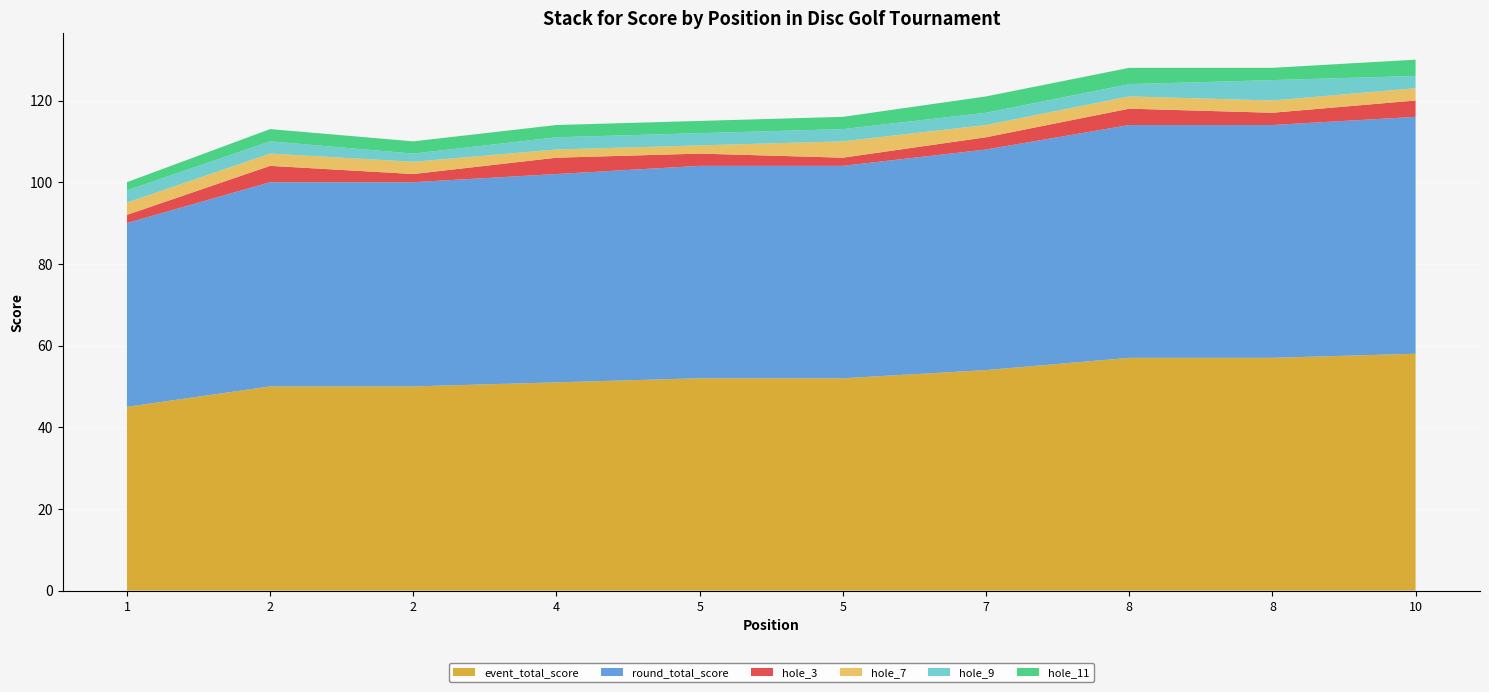

Reading right to left, what are all the values shown in this chart?

event_total_score: 58	57	57	54	52	52	51	50	50	45
round_total_score: 58	57	57	54	52	52	51	50	50	45
hole_3: 4	3	4	3	2	3	4	2	4	2
hole_7: 3	3	3	3	4	2	2	3	3	3
hole_9: 3	5	3	3	3	3	3	2	3	3
hole_11: 4	3	4	4	3	3	3	3	3	2